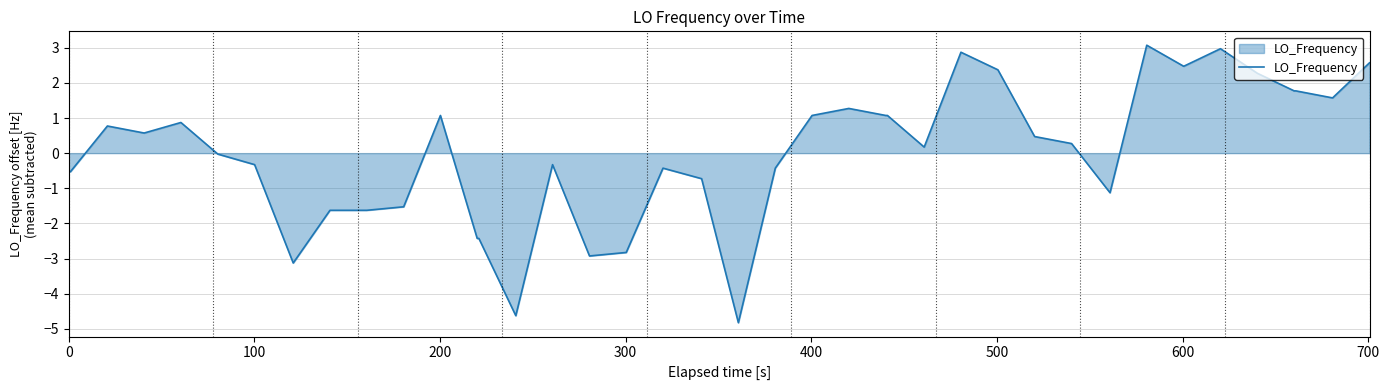

What is the minimum value shown in the chart?

-4.8